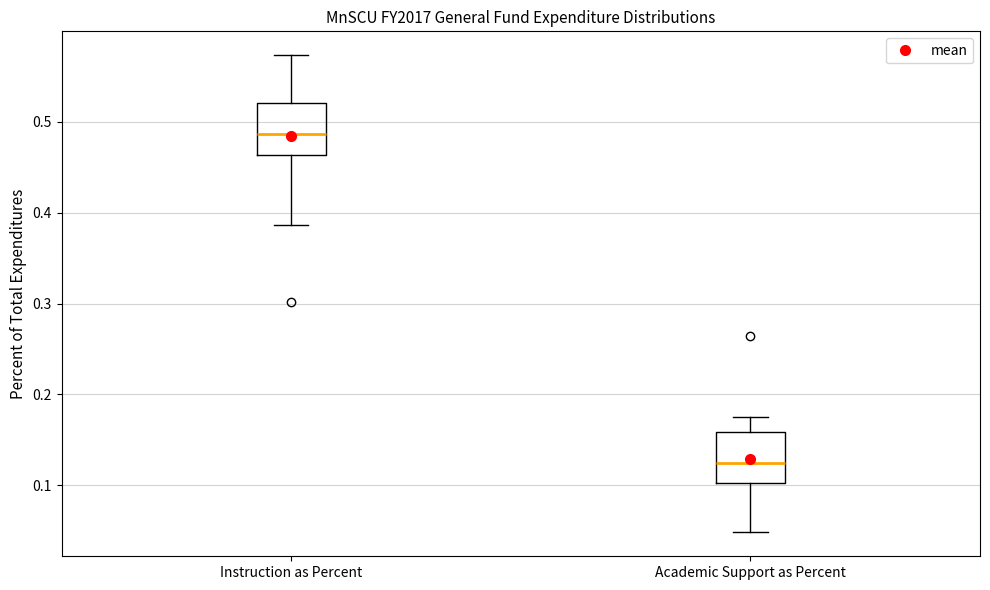

Where does the lower whisker of the box for Instruction as Percent end on the y-axis? The values are not printed on the chart, so give them approximately, as read against the axis.

0.39